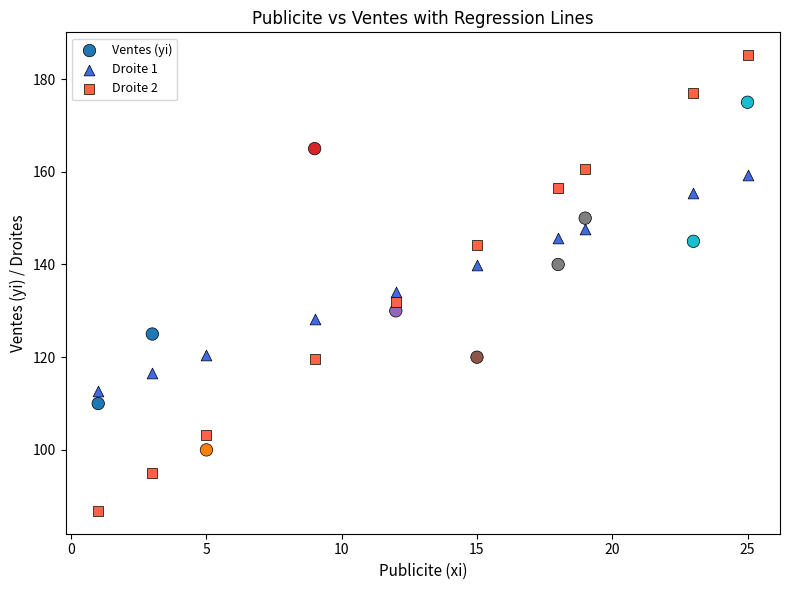

What is the X range (max minus min) for the scatter plot?

24.0